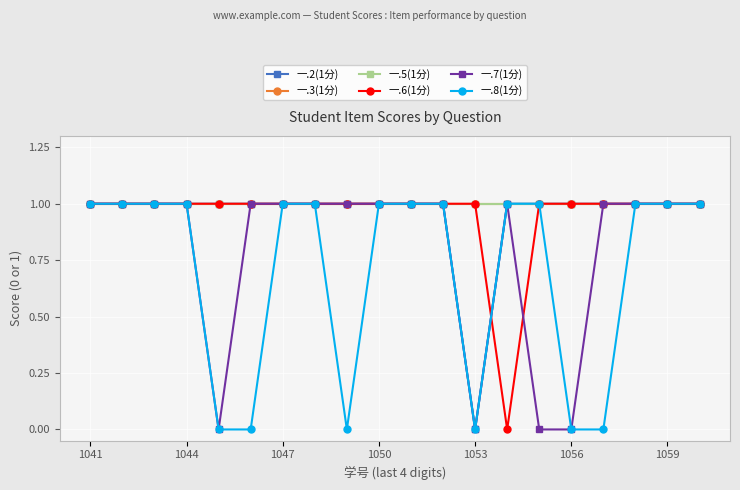

True or false: 一.7(1分) and 一.5(1分) cross at least once.

False